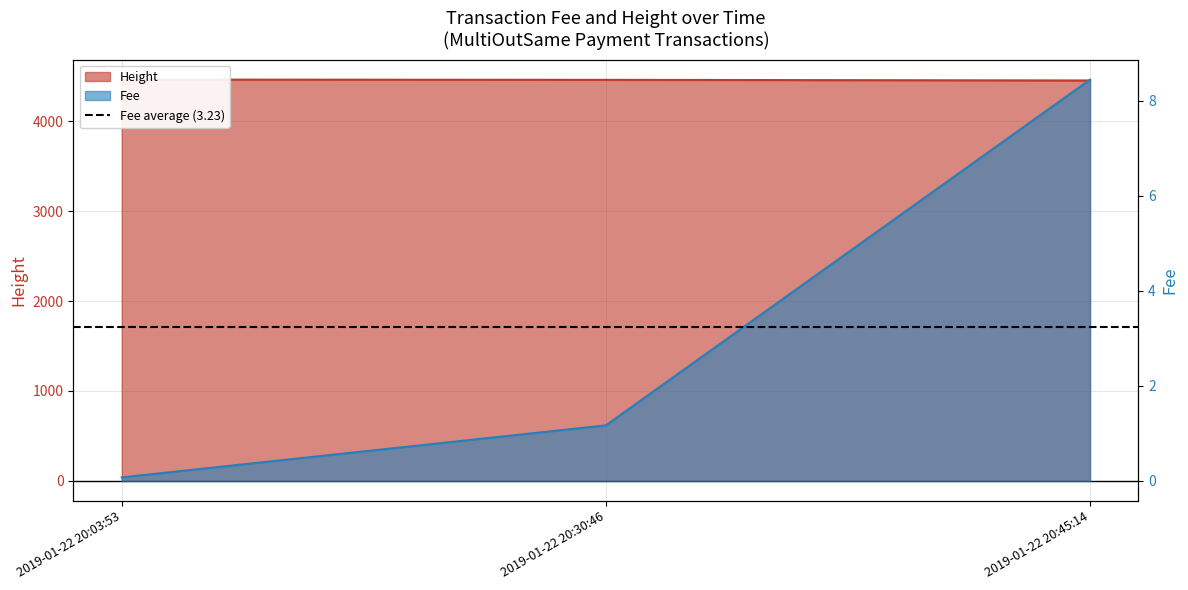

List the labels in order of Fee value, largest first.

2019-01-22 20:45:14, 2019-01-22 20:30:46, 2019-01-22 20:03:53